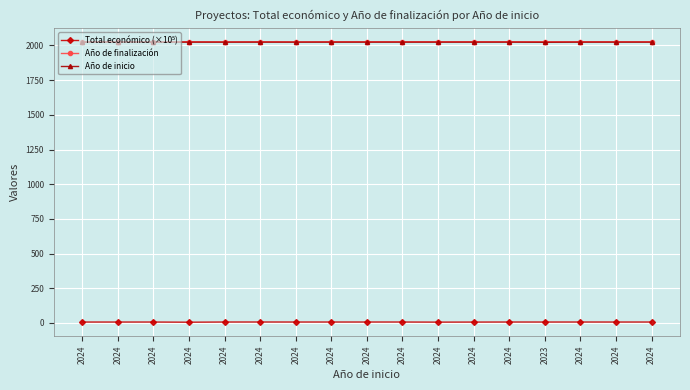

What is the sum of all Año de inicio values?

34407.0